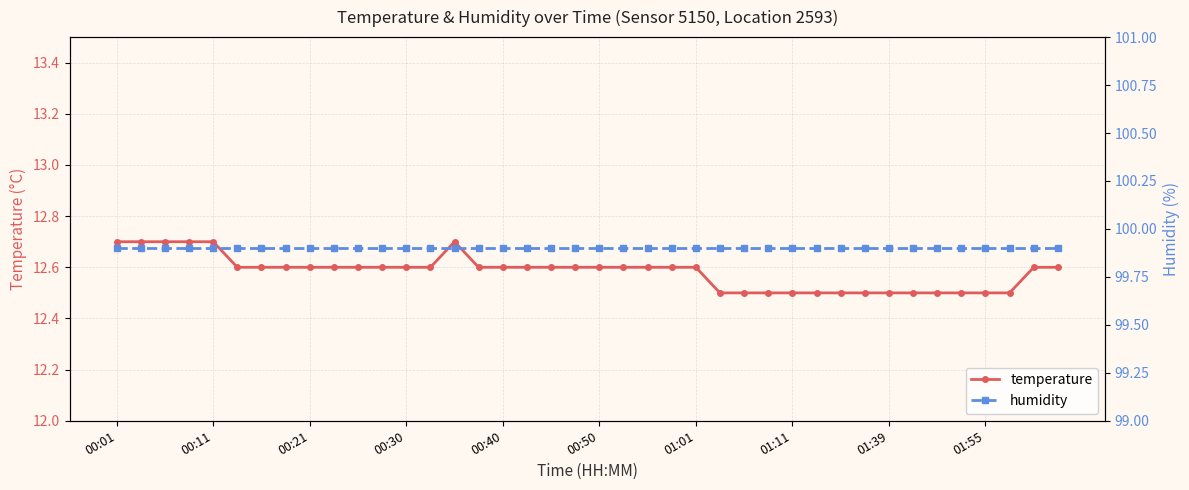

What are all the series names shown in the legend?

temperature, humidity